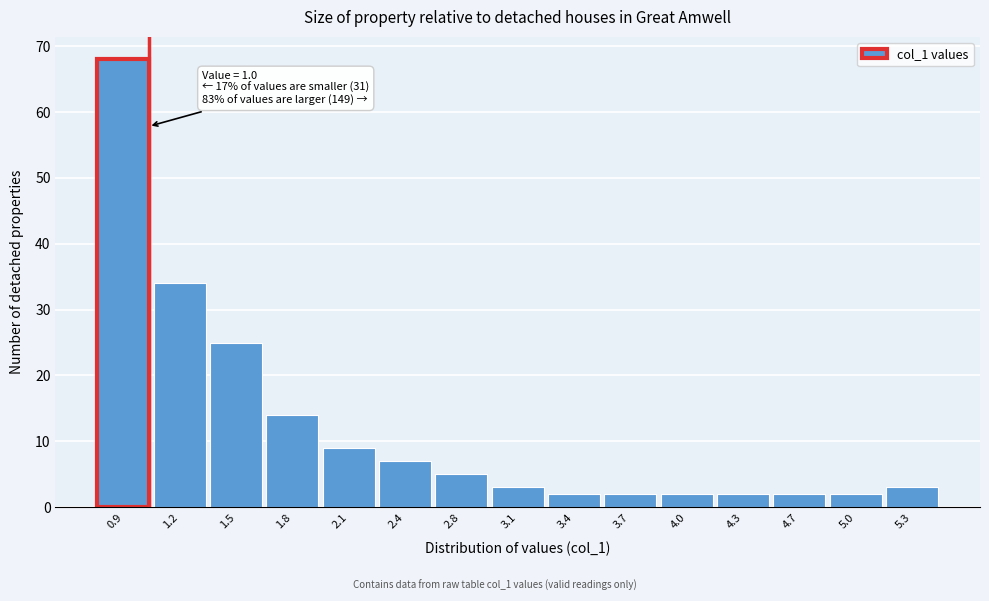

Over which range of the x-axis is the bar tallest?

0.70 to 1.00